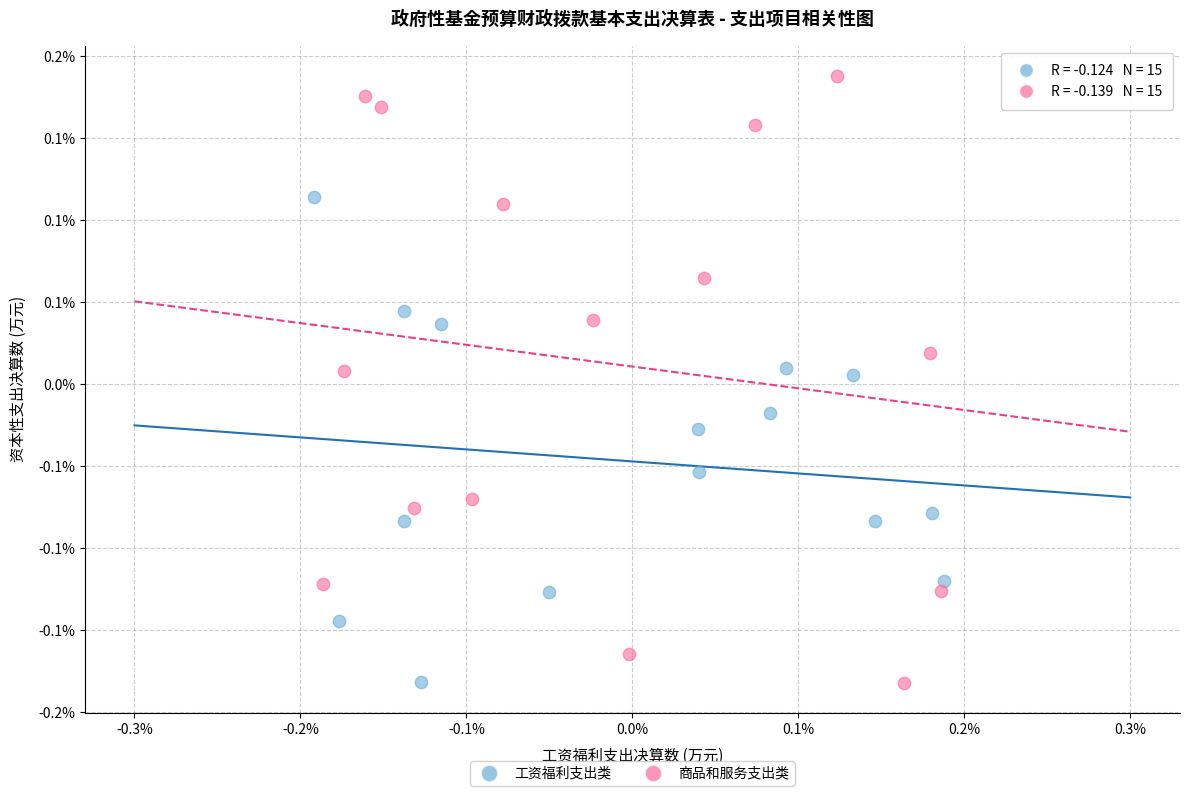

What are all the series names shown in the legend?

工资福利支出类, 商品和服务支出类